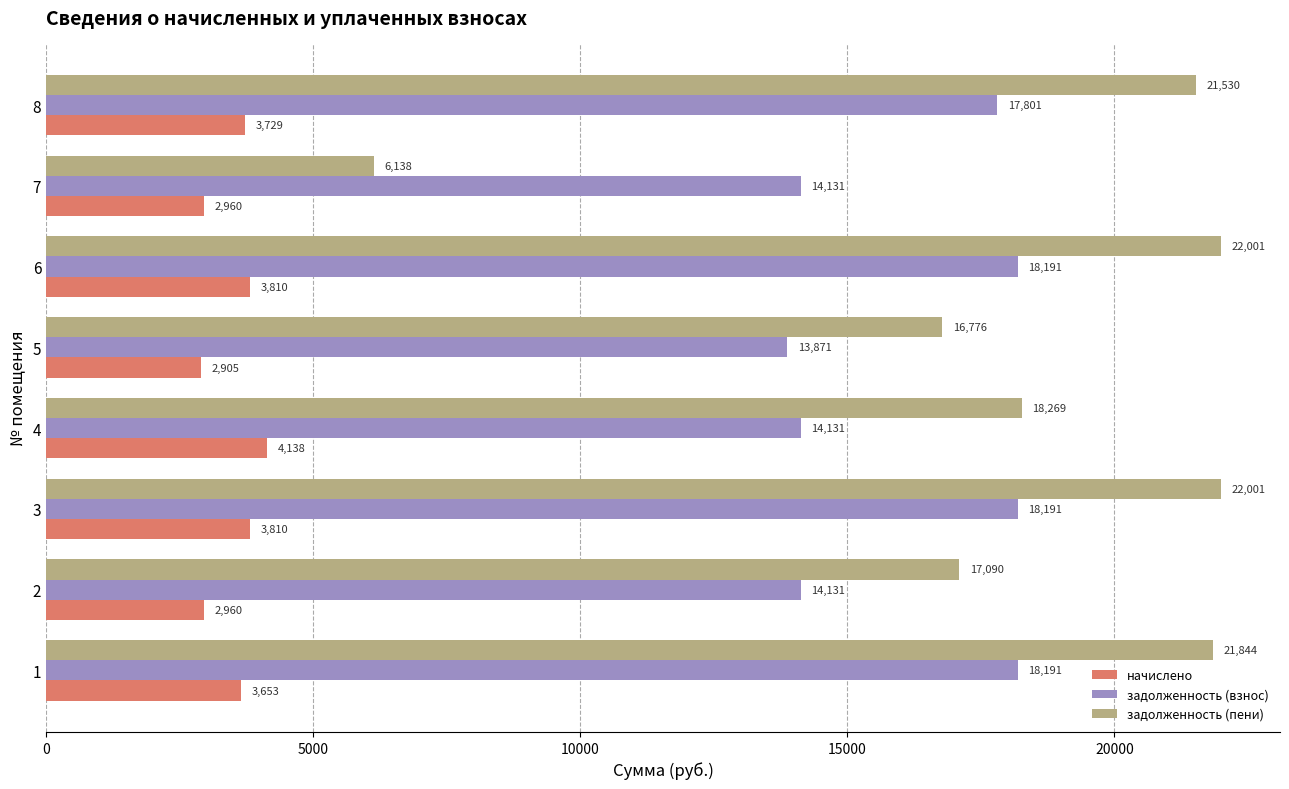

How many values in the начислено series are below 3728?

4